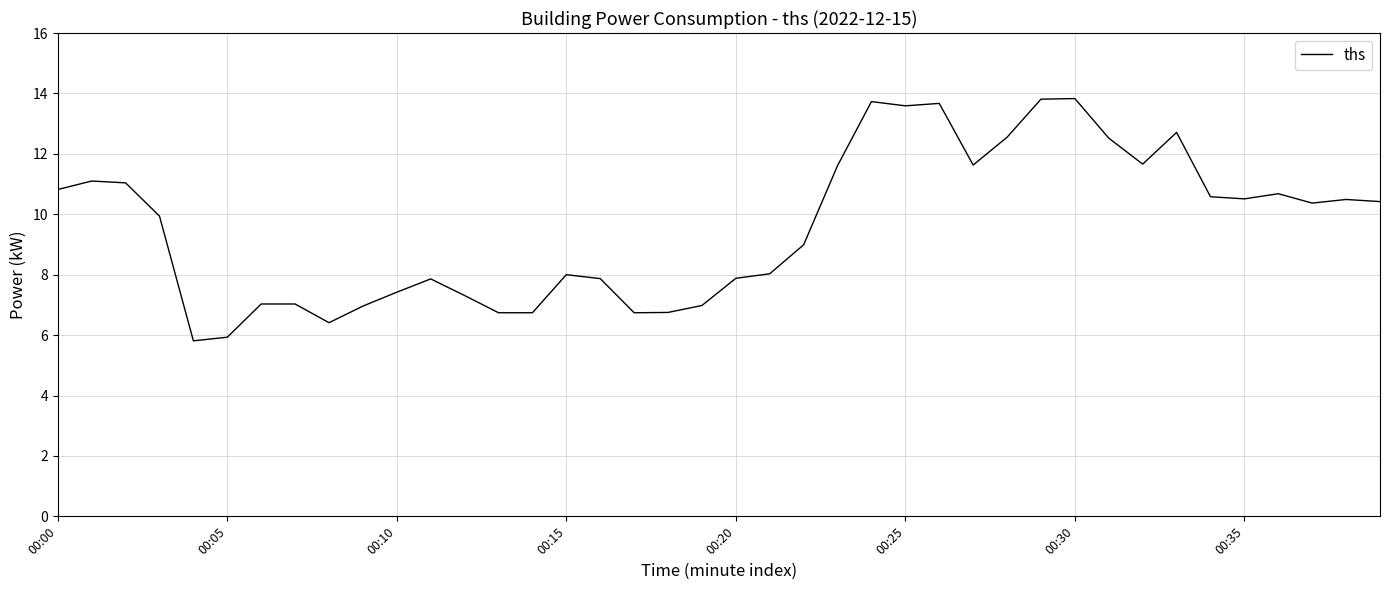

What is the smallest value displayed?

5.8